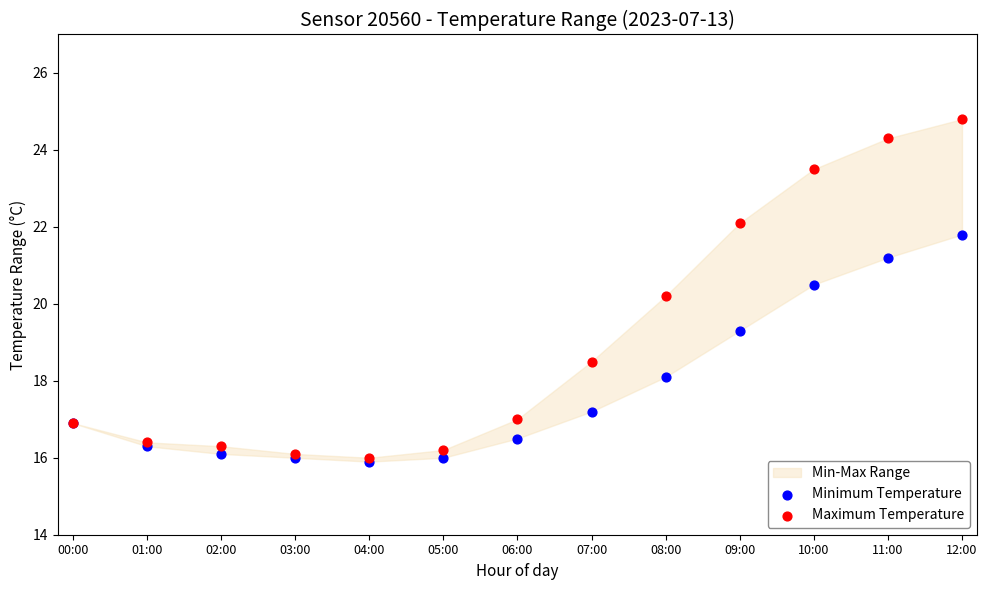

In the Maximum Temperature series, what Y value is closest to 20?

20.2